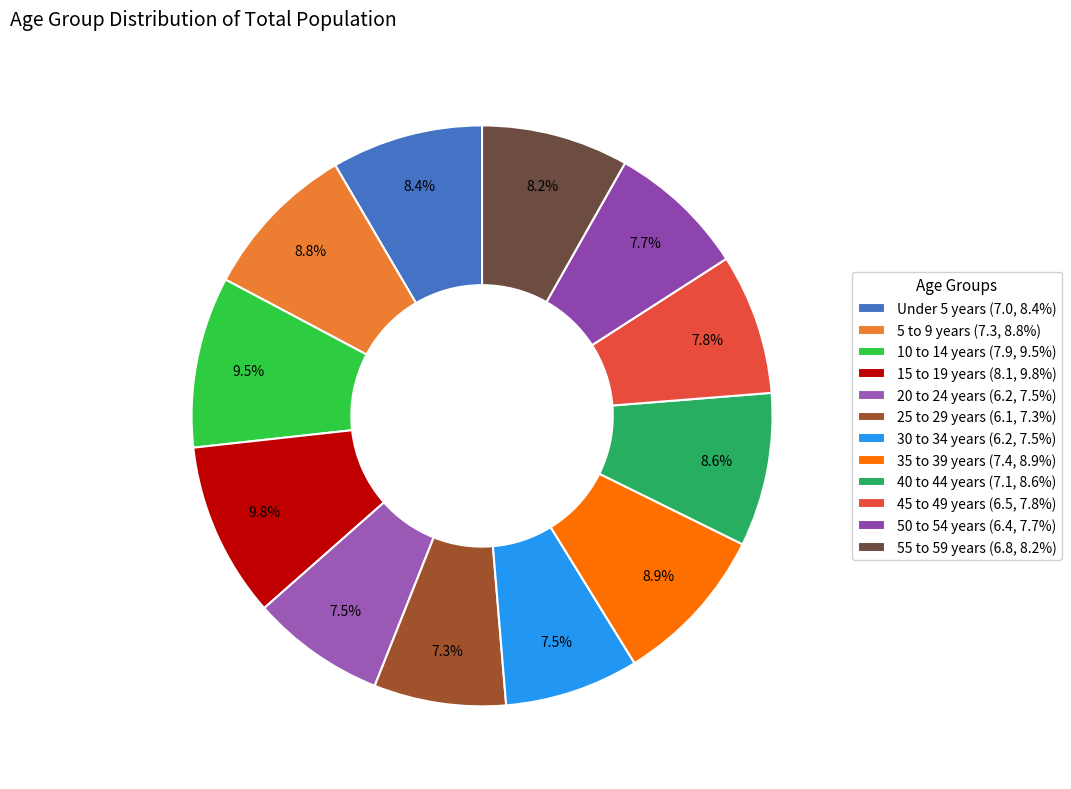

How many slices are in this pie chart?

12